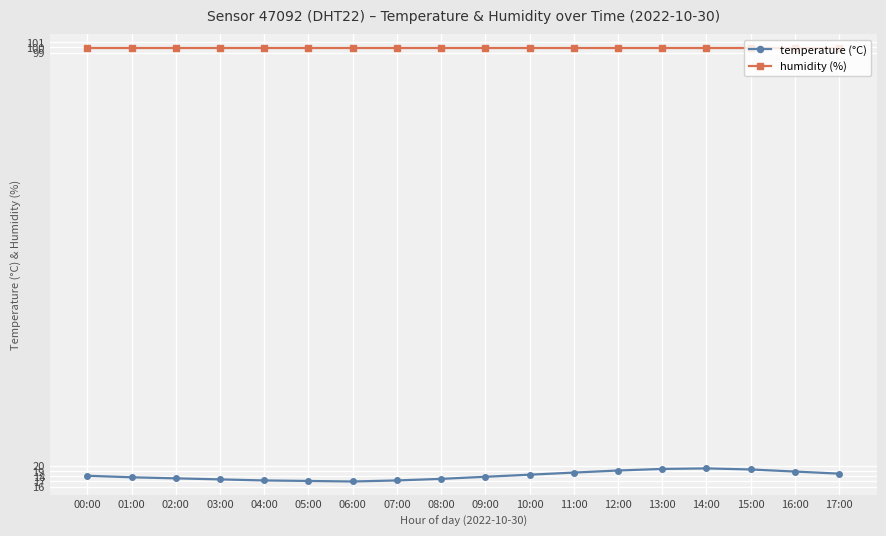

Which series has the widest spread of values?

temperature (°C)